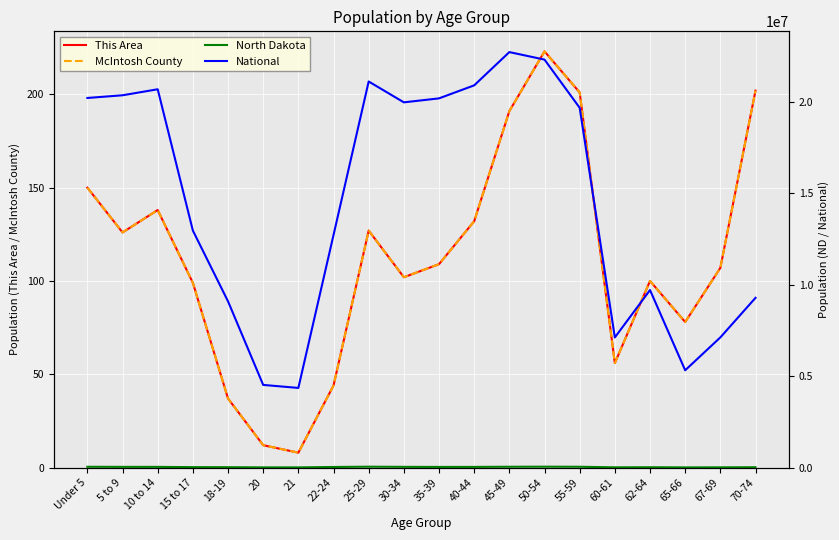

What is the total value across all series at 45-49?

22755353